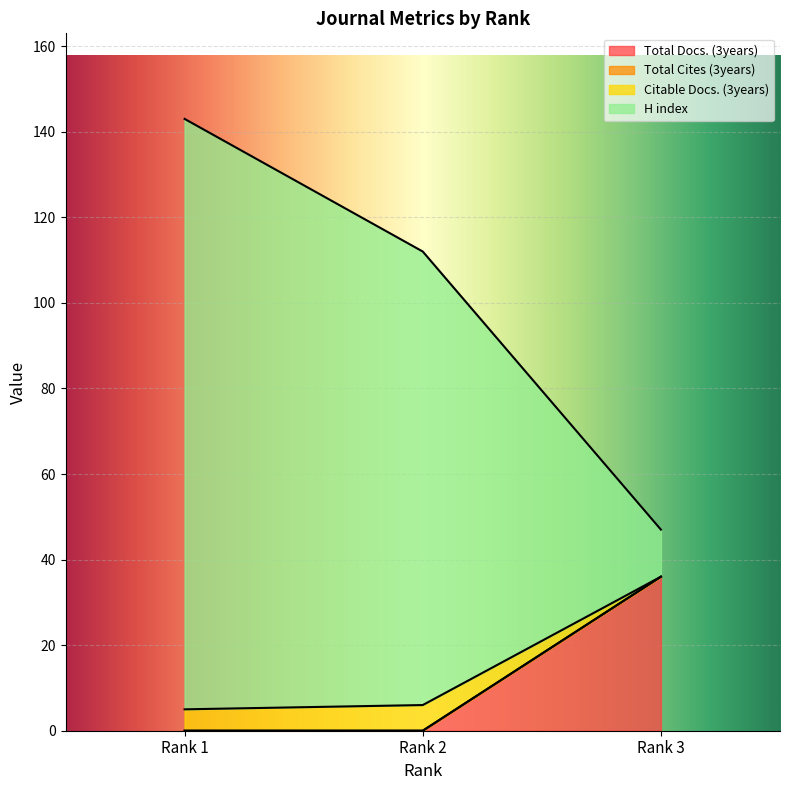

What is the highest value of the Total Docs. (3years) series?

36